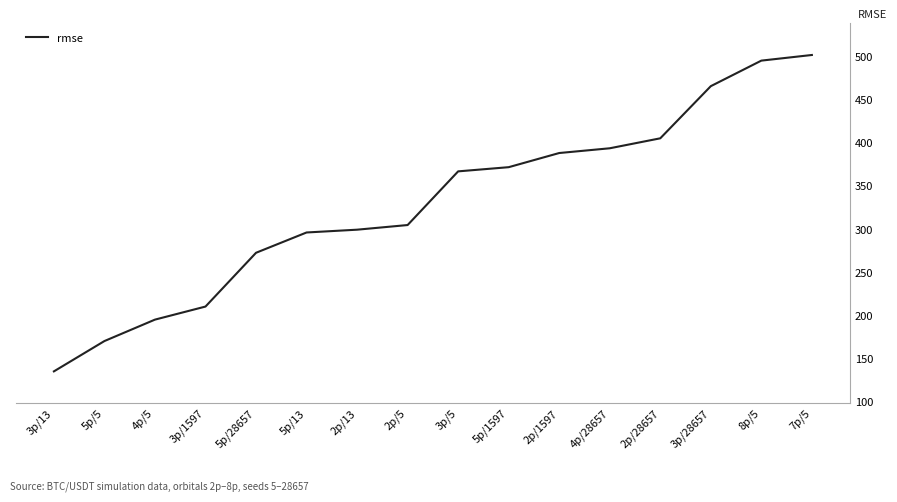

Reading right to left, transcribe all the data shown in this chart.

7p/5=501.7	8p/5=495.2	3p/28657=465.6	2p/28657=405.2	4p/28657=393.7	2p/1597=388.2	5p/1597=371.8	3p/5=366.9	2p/5=304.8	2p/13=299.4	5p/13=296.2	5p/28657=272.7	3p/1597=210.4	4p/5=195.3	5p/5=170.5	3p/13=135.4